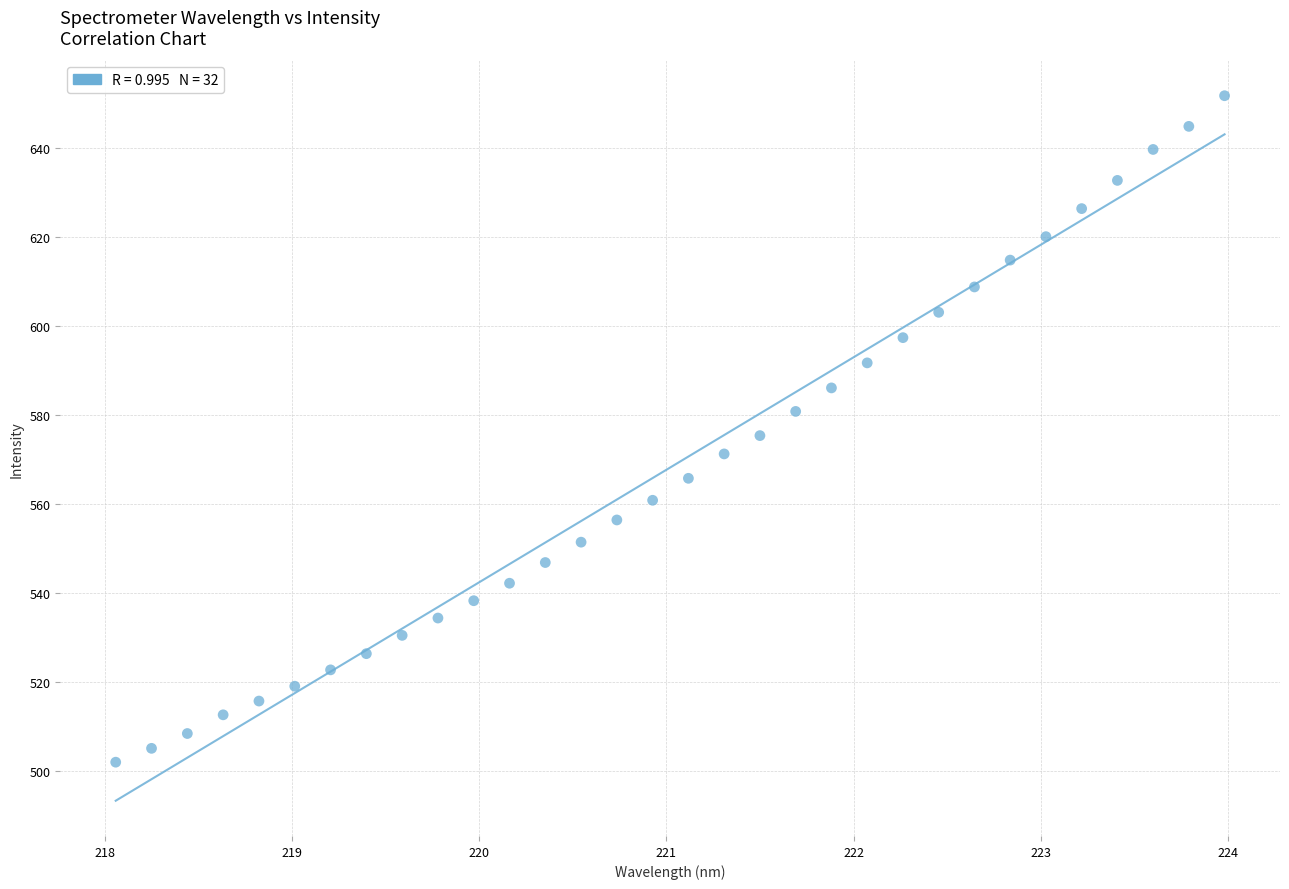

What is the range of X values (max minus min)?

5.9